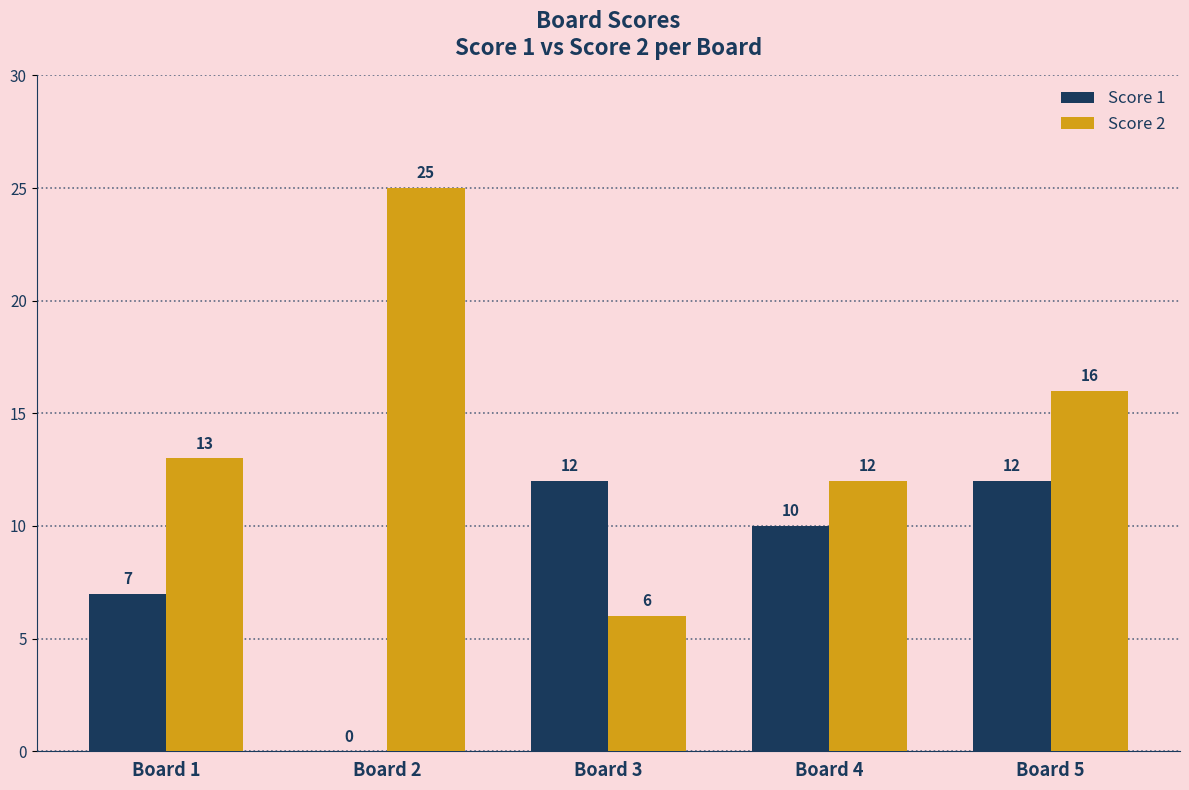

What is the highest value of the Score 2 series?

25